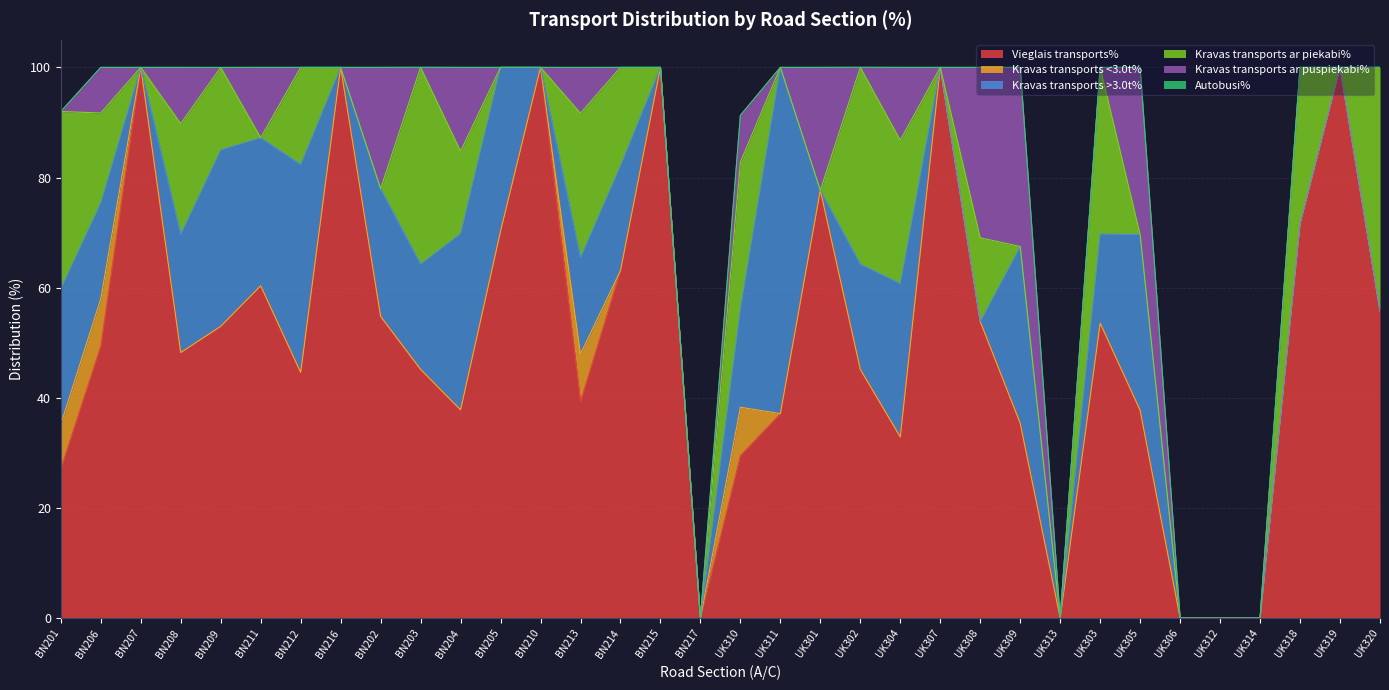

Count the Kravas transports <3.0t% values in the range 0 to 1.

30